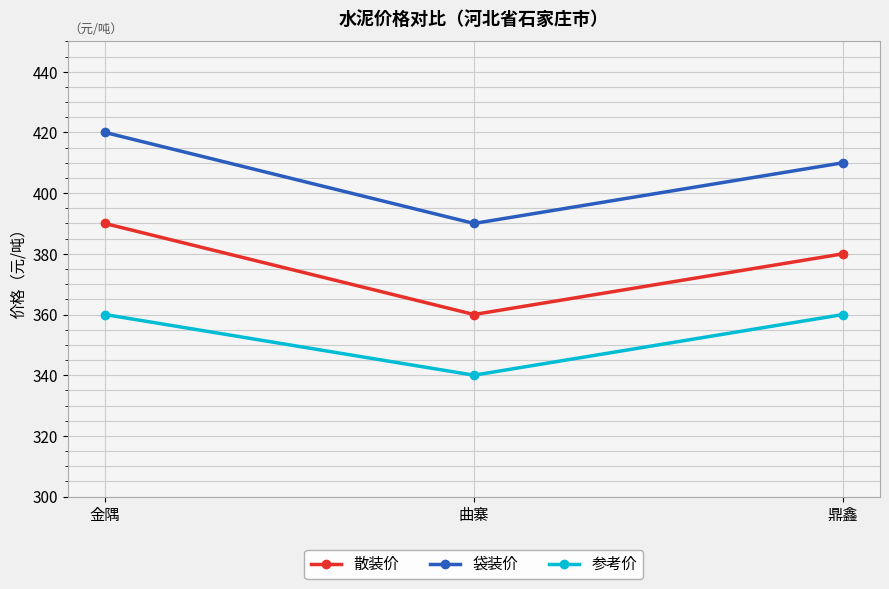

What is the lowest value of the 散装价 series?

360